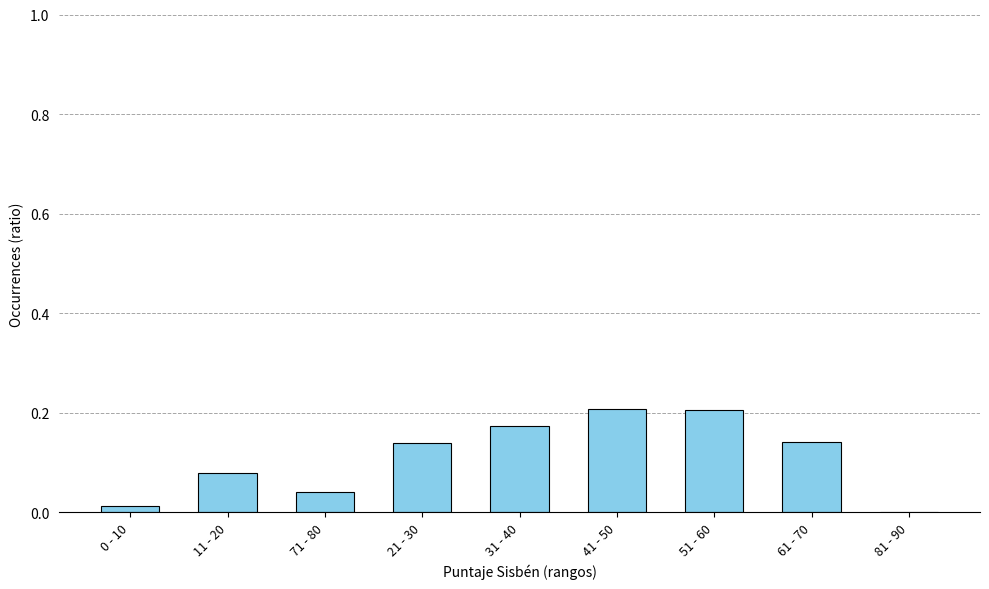

Between 11 - 20 and 31 - 40, which is larger?

31 - 40